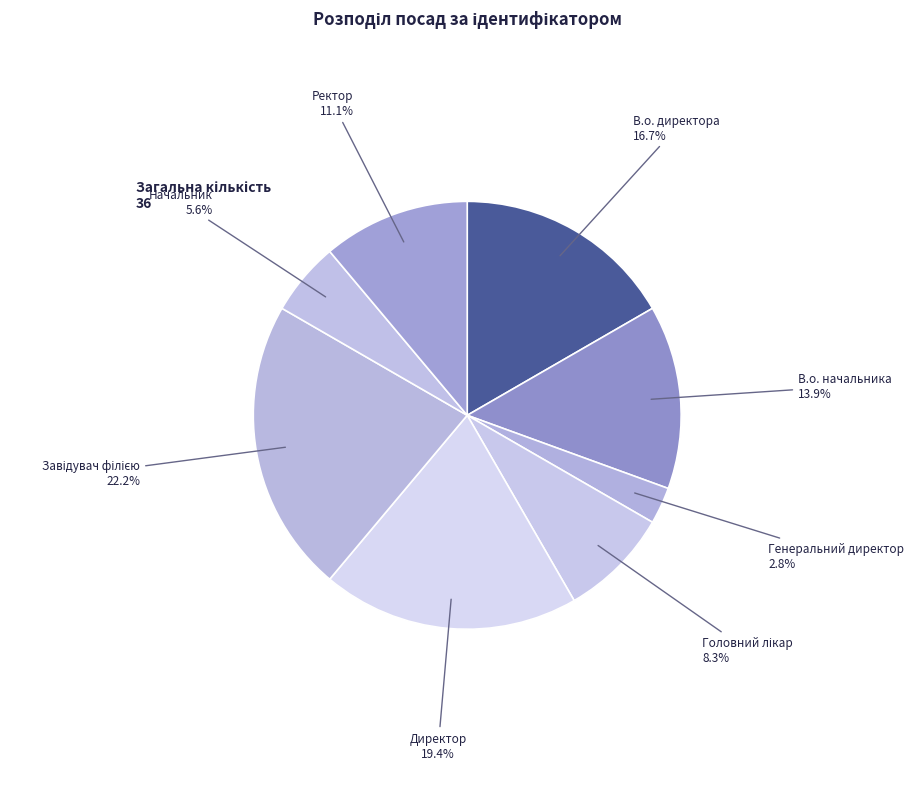

To the nearest percent, what is the combined percentage of В.о. начальника and Директор?

33%